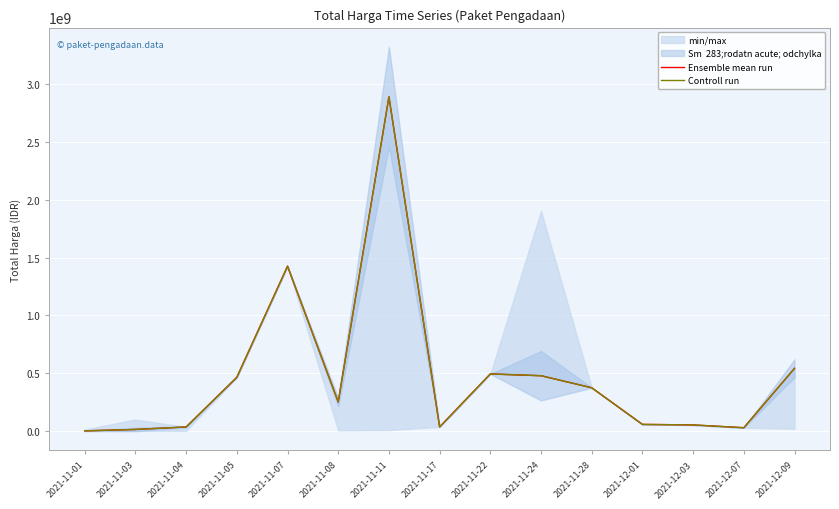

Is the value of Ensemble mean run at 2021-11-05 greater than the value of Controll run at 2021-11-17?

Yes